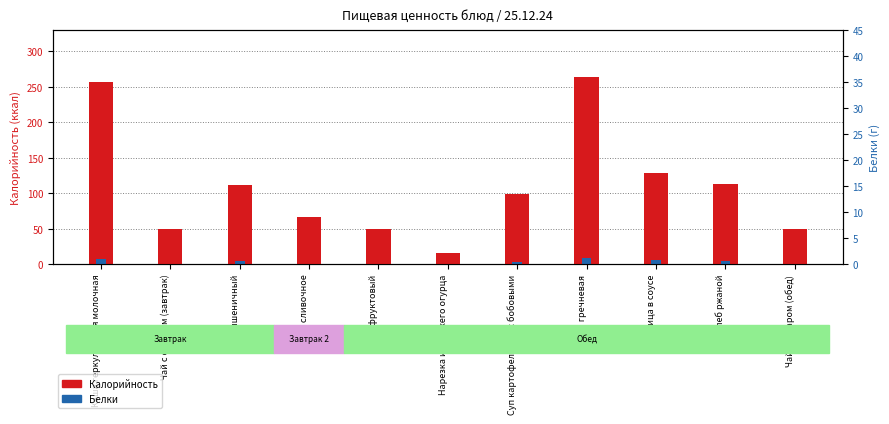

How many categories are shown in the chart?

11